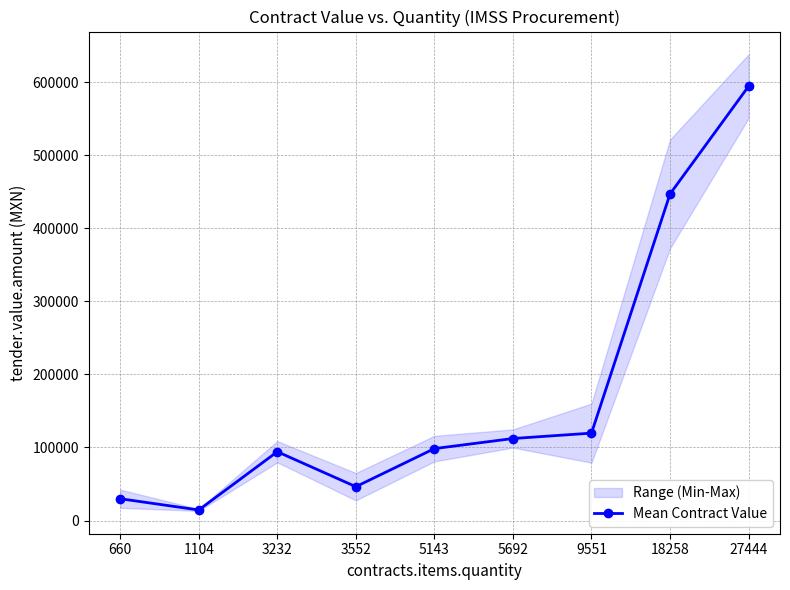

Where does the data first go above 98437?

5143